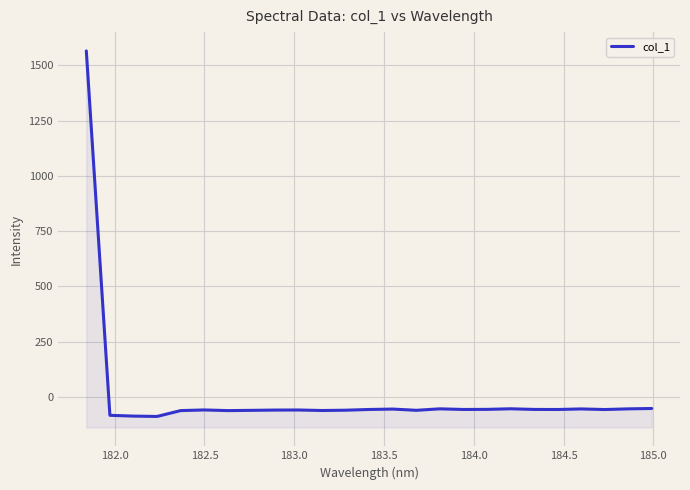

What is the average value?

3.4